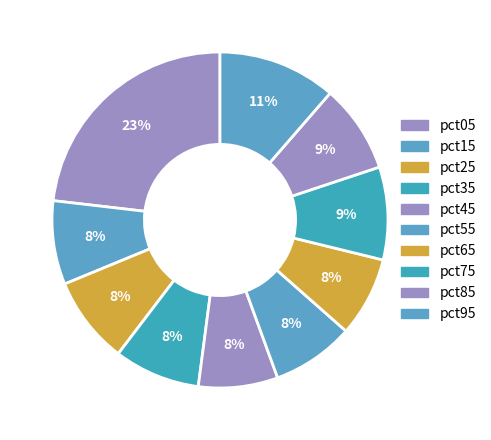

To the nearest percent, what percentage of the pie is pct75?

9%